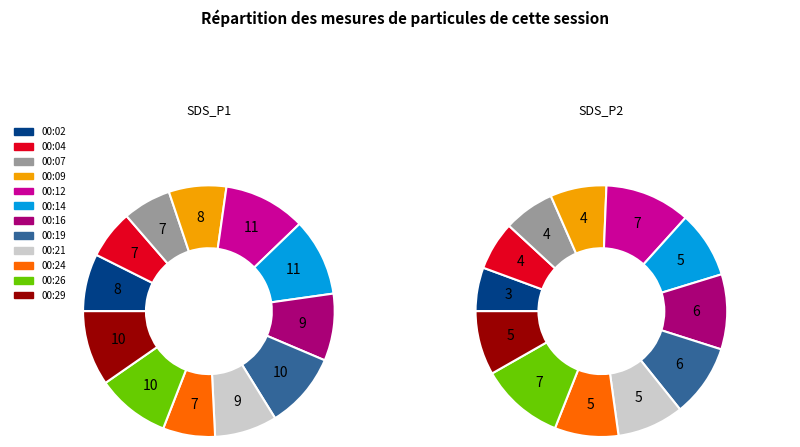

The 00:09 slice represents 1% of the pie. True or false?

False